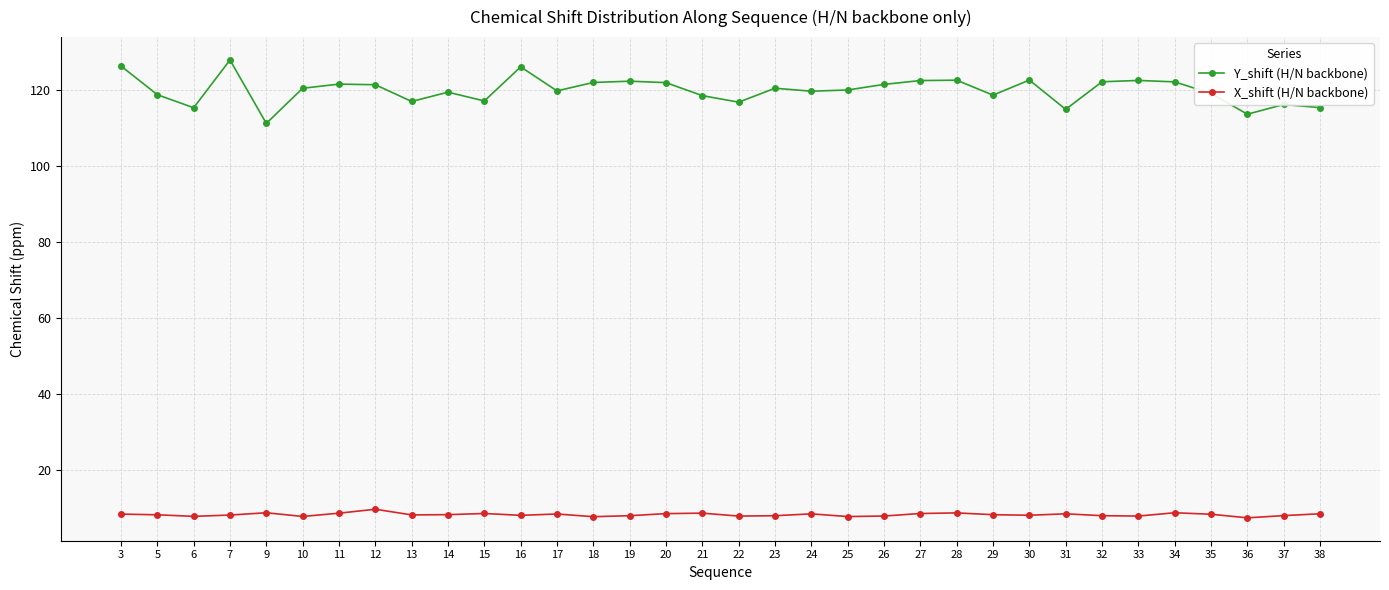

True or false: X_shift (H/N backbone) has more than 1 points higher than both neighbors.

True